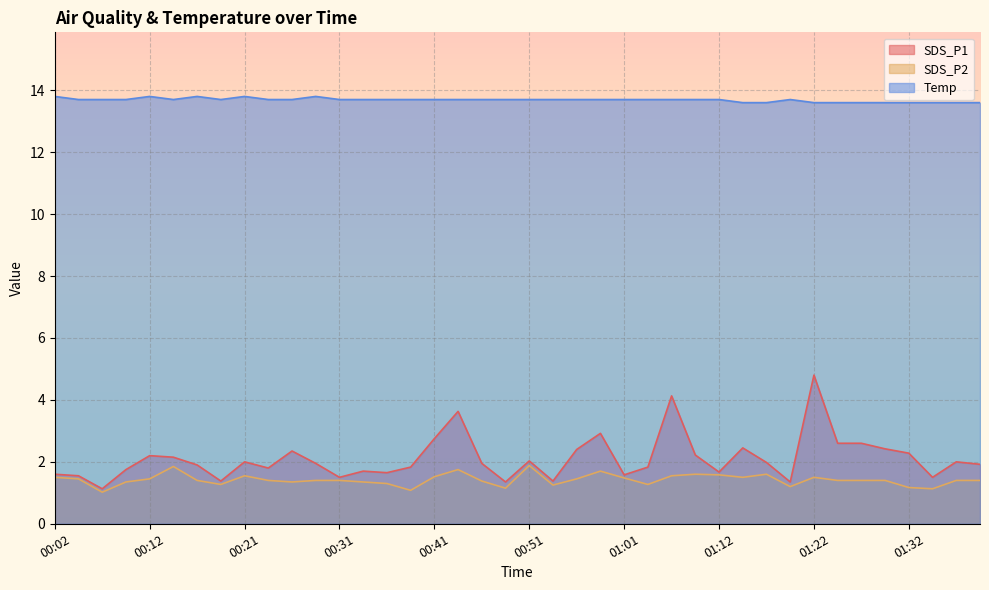

How many lines are shown in the chart?

3